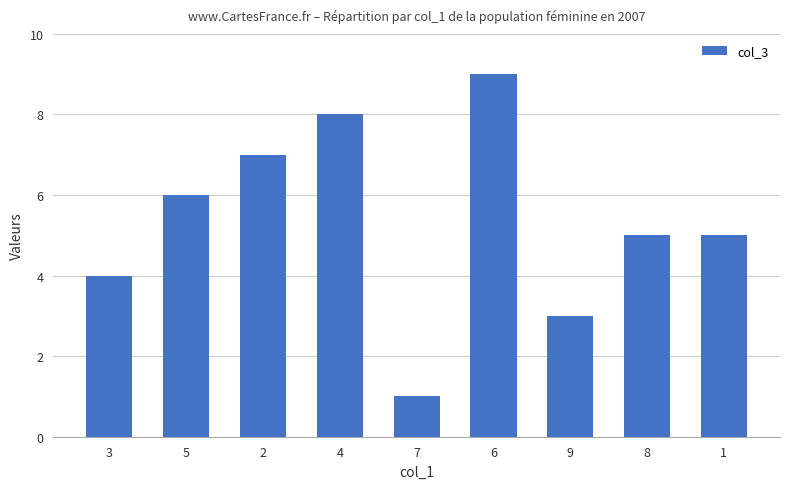

What position from the left is 2?

3